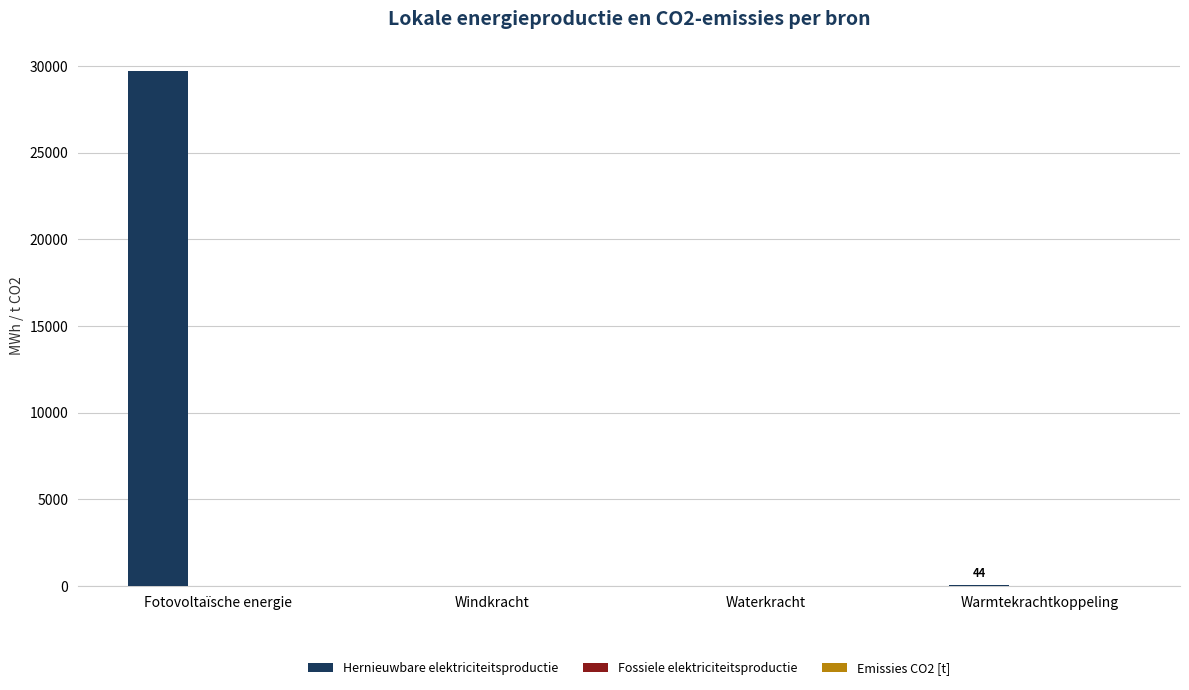

Is it true that Hernieuwbare elektriciteitsproductie equals 52871.4 at Fotovoltaïsche energie?

False